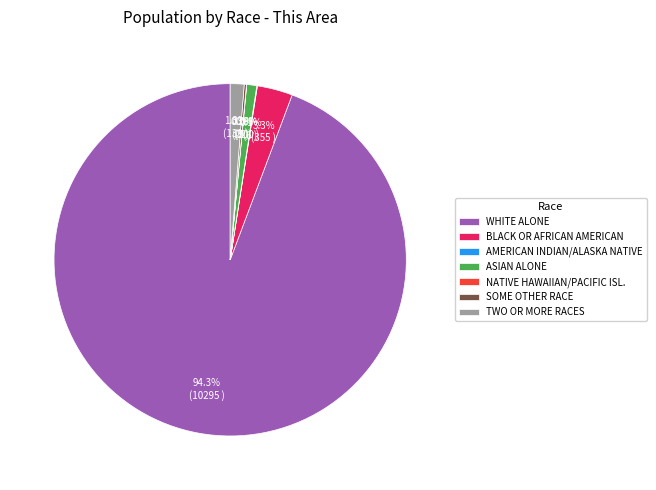

What percentage is NOT represented by BLACK OR AFRICAN AMERICAN?

96.7%